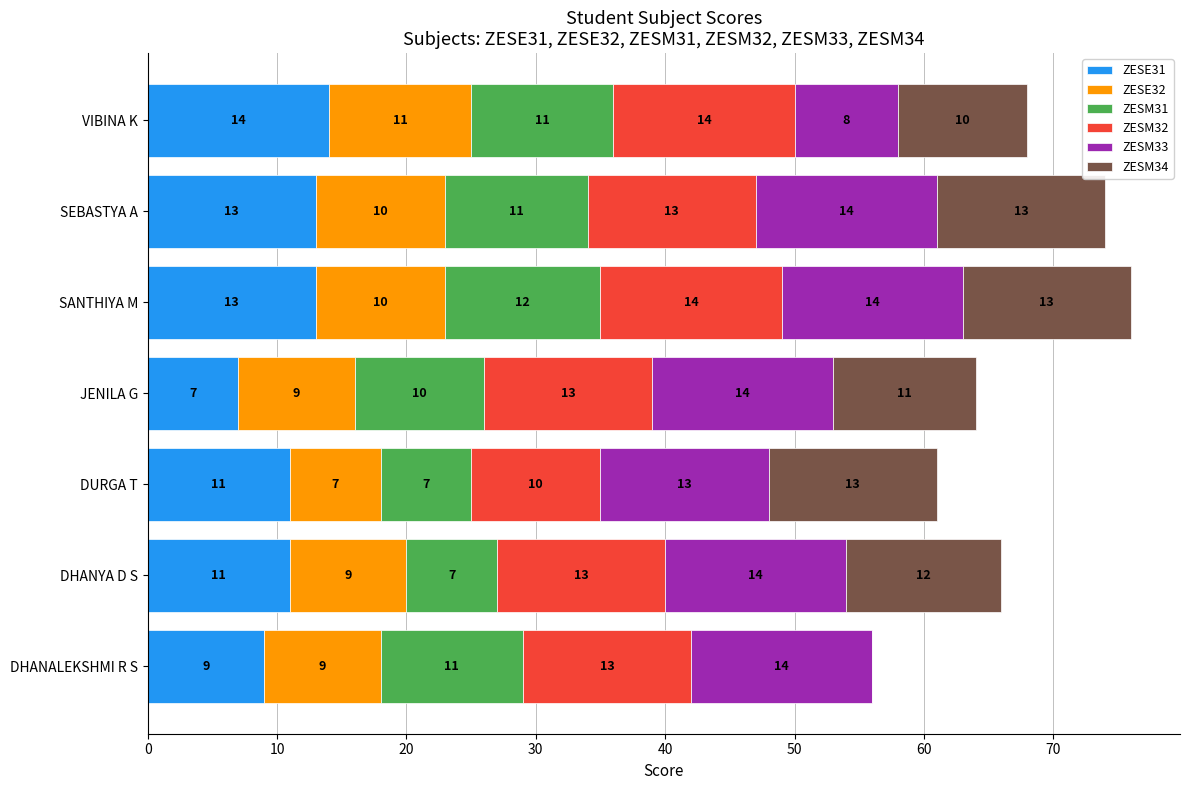

Where is ZESE31 nearest to the value 10?

DHANALEKSHMI R S